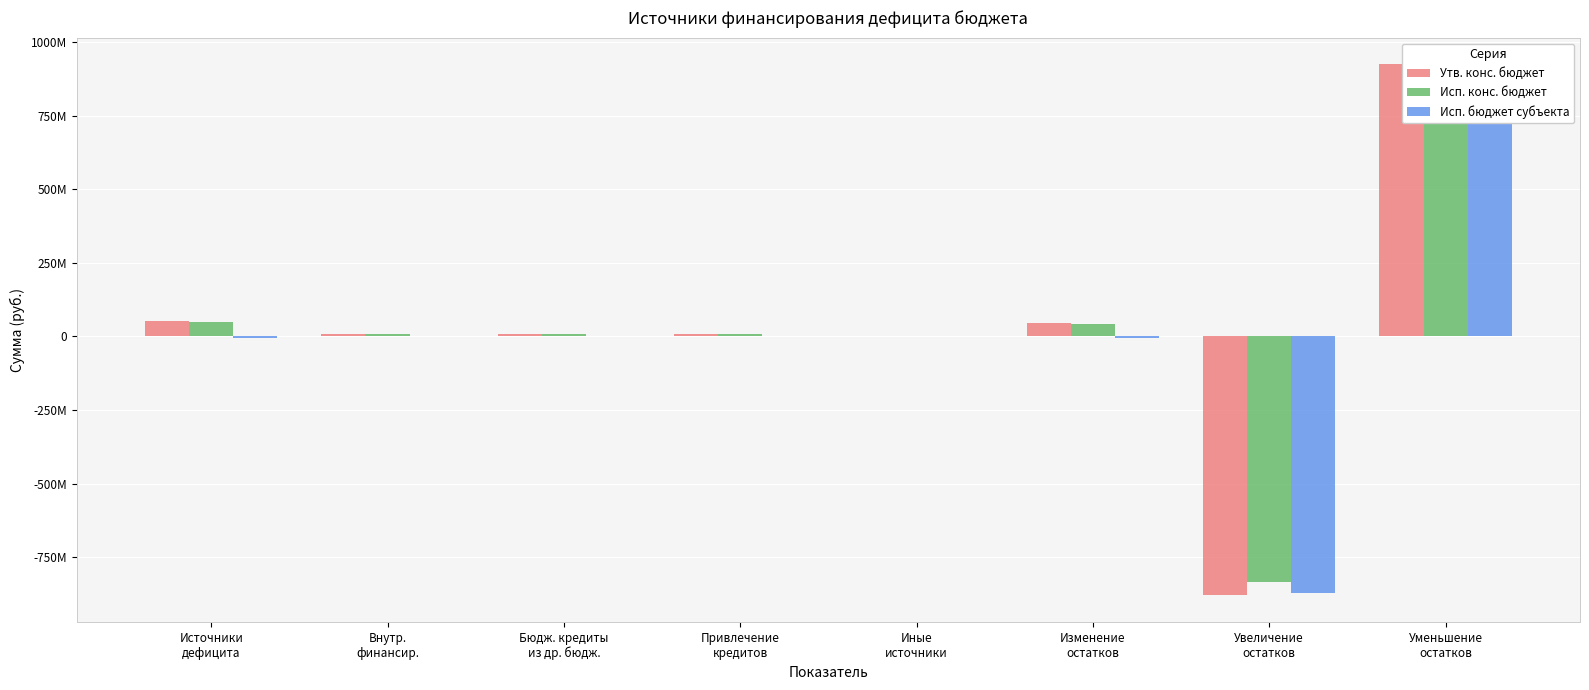

How many data points in Утв. конс. бюджет are less than 7768394?

4